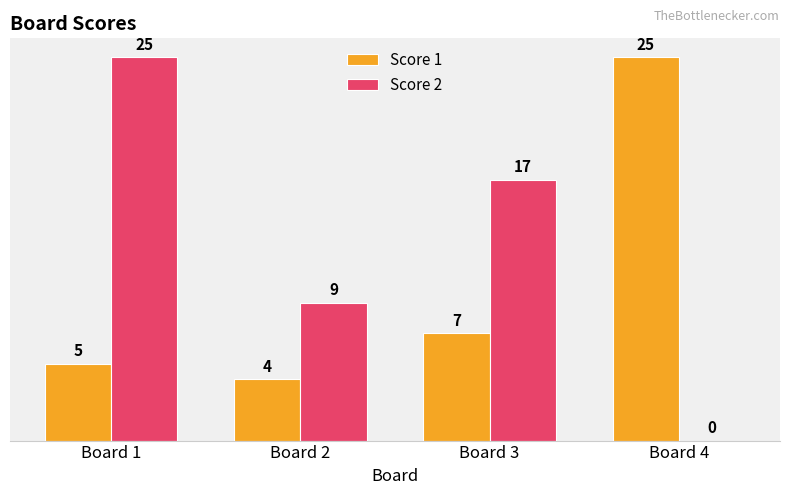

What is the greatest value displayed?

25